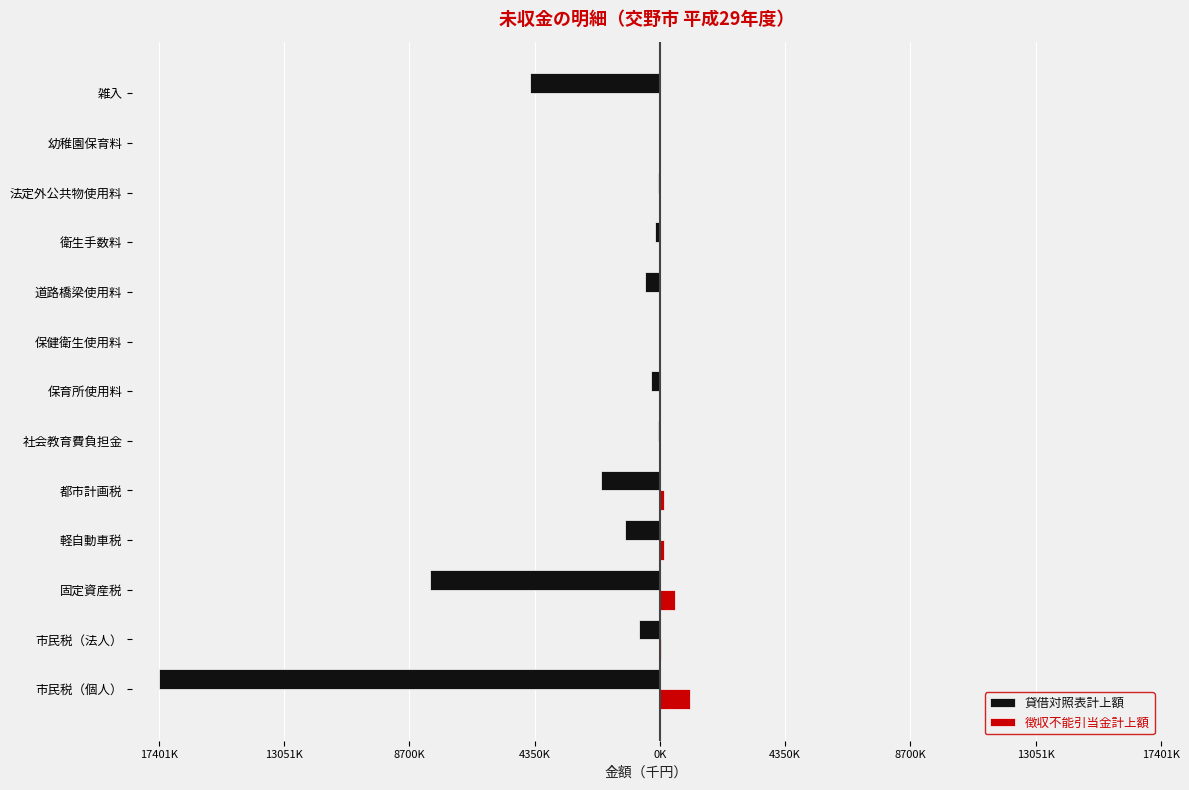

Reading right to left, what are all the values shown in this chart?

貸借対照表計上額: -4507084	-6400	-55110	-174618	-506572	-43000	-326050	-60000	-2056453	-1223300	-7976150	-732800	-17401484
徴収不能引当金計上額: 19375	1224	0	0	0	0	16122	0	155376	125588	525898	36159	1042873